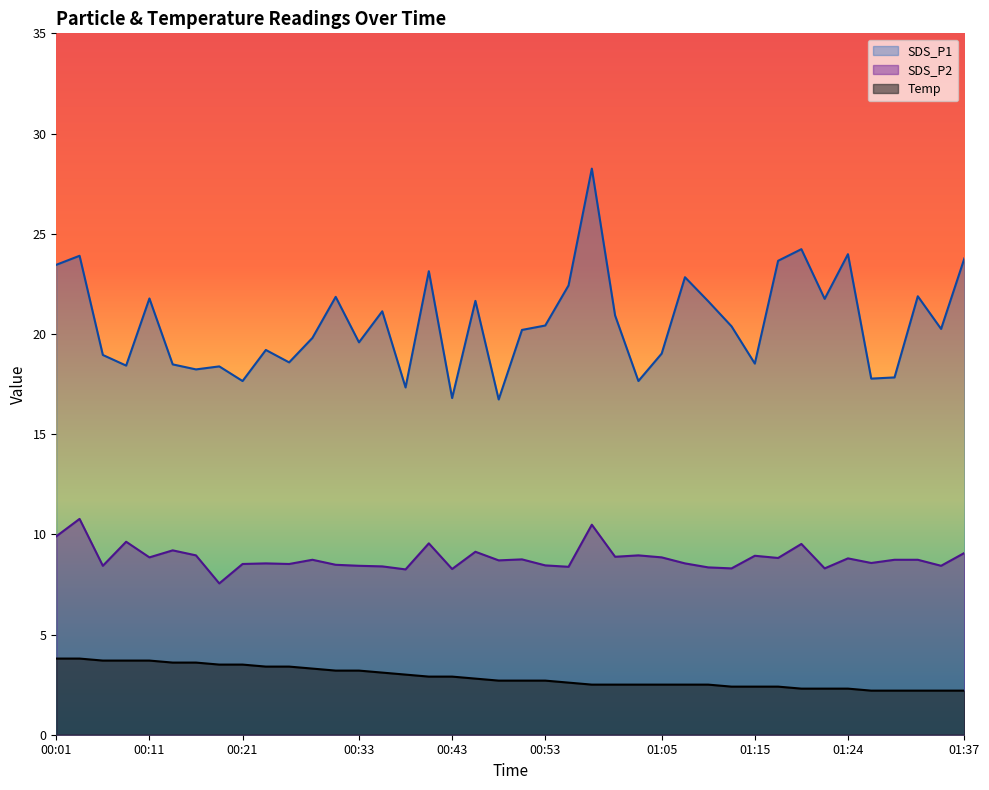

Where is the first local minimum for SDS_P2?

00:06